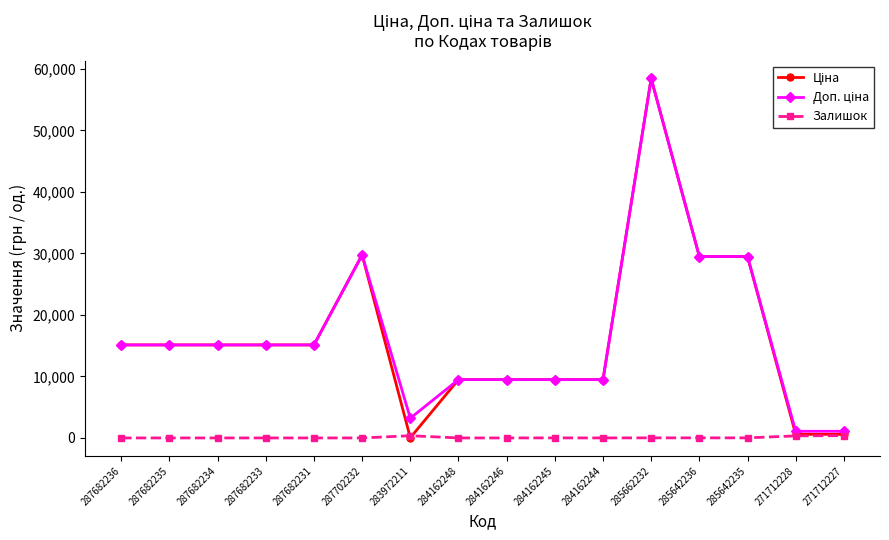

At which category is the sum across all series the highest?

285662232